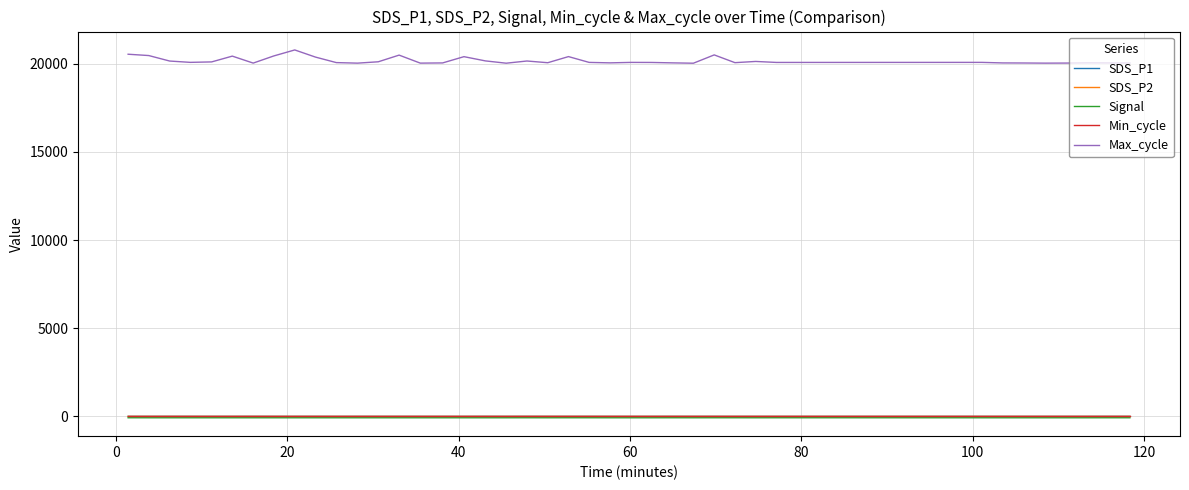

True or false: Max_cycle and SDS_P1 cross at least once.

False